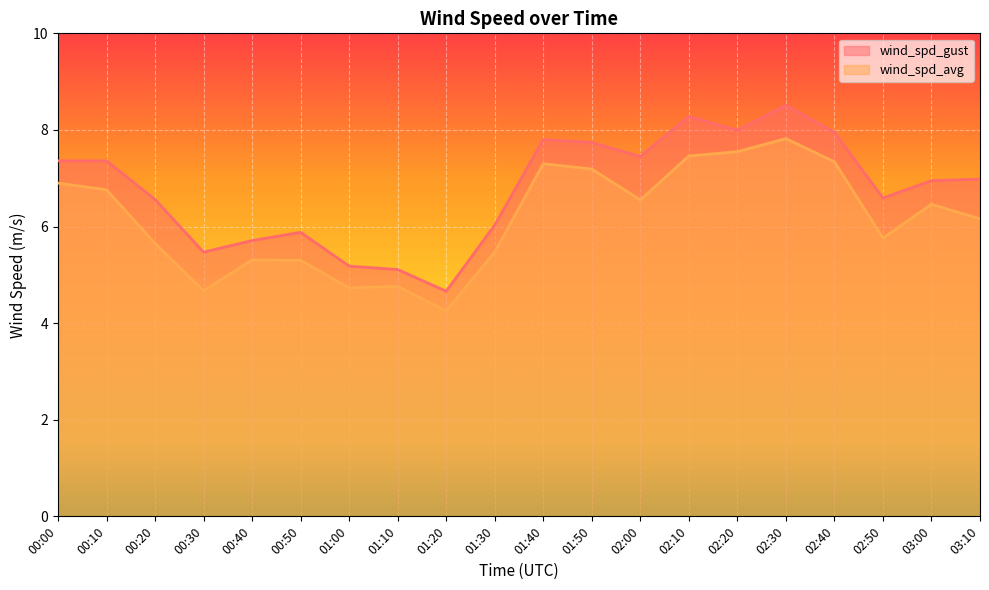

How many interior local valleys does the wind_spd_gust series have?

5